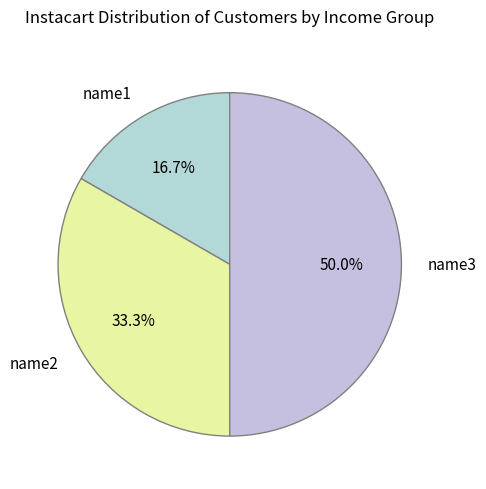

To the nearest percent, what is the difference between the largest and smallest slice percentages?

33%